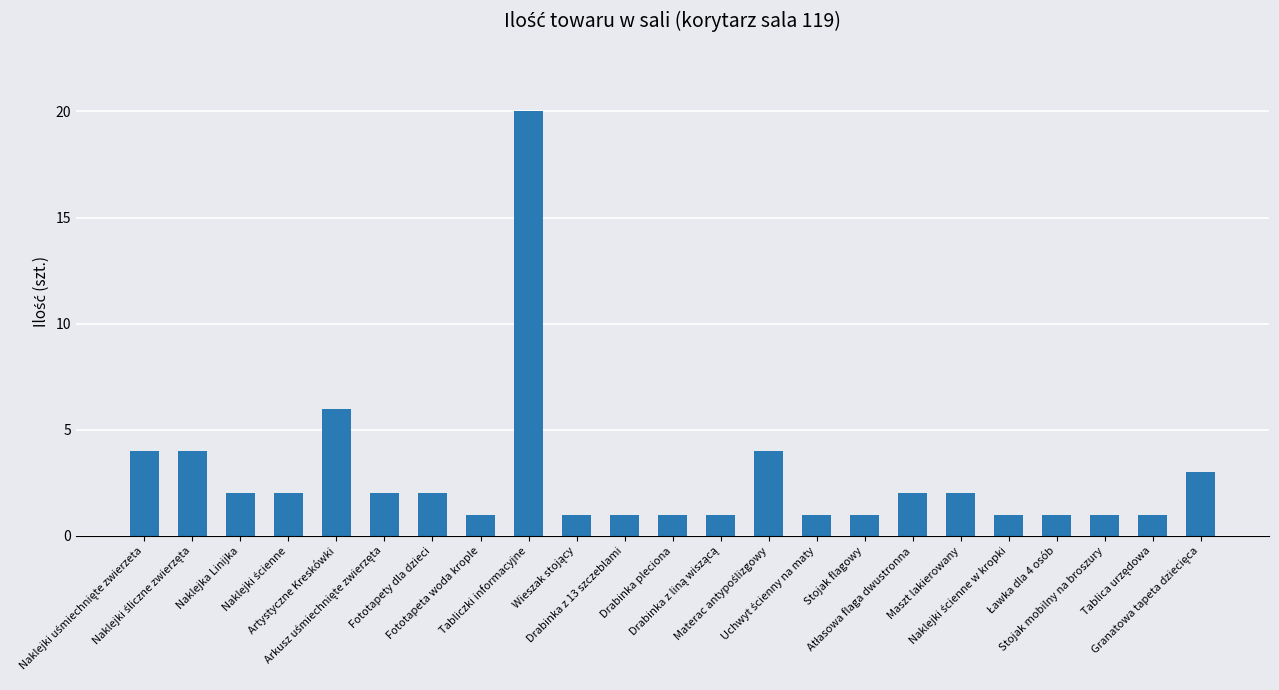

What is the sum of all values?

64